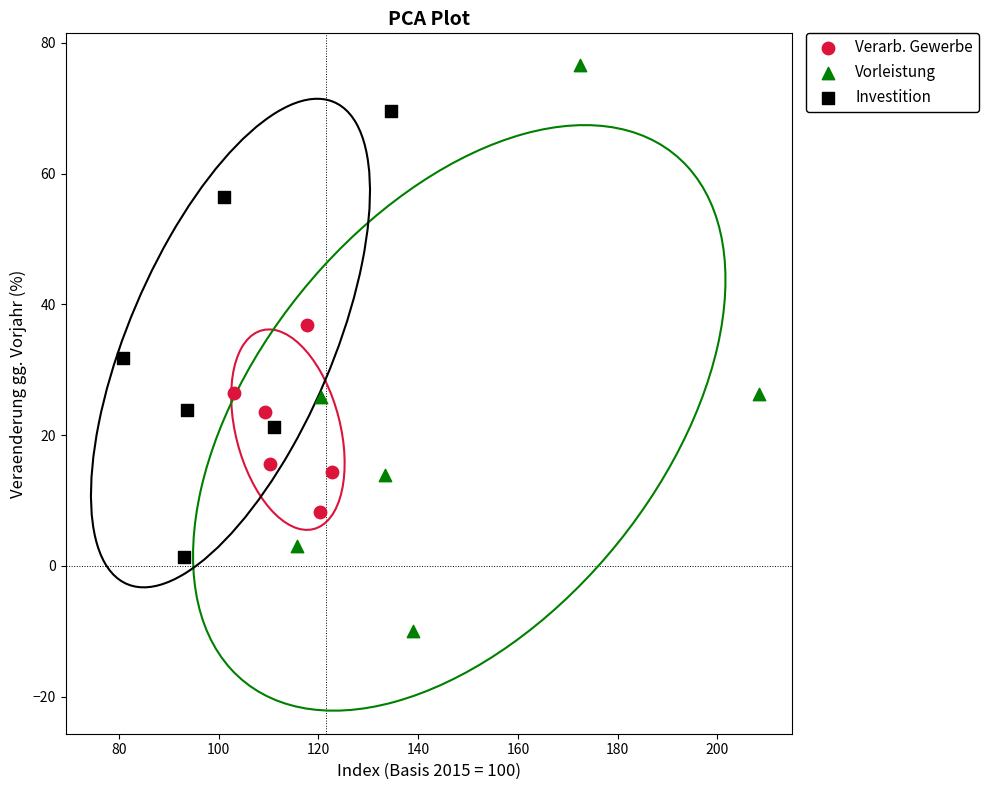

Which series contains the lowest Y value?

Vorleistung